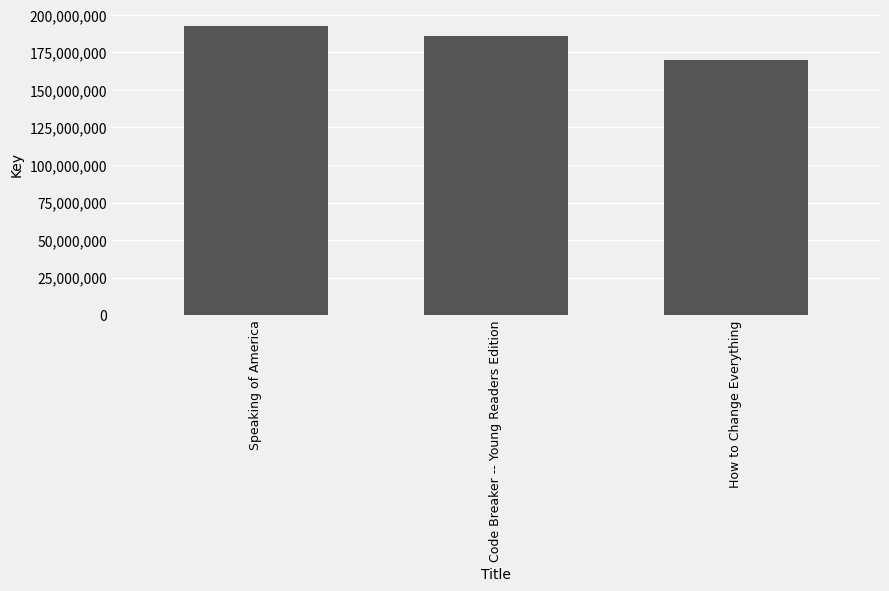

What is the change in value from Speaking of America to How to Change Everything?

-22537992